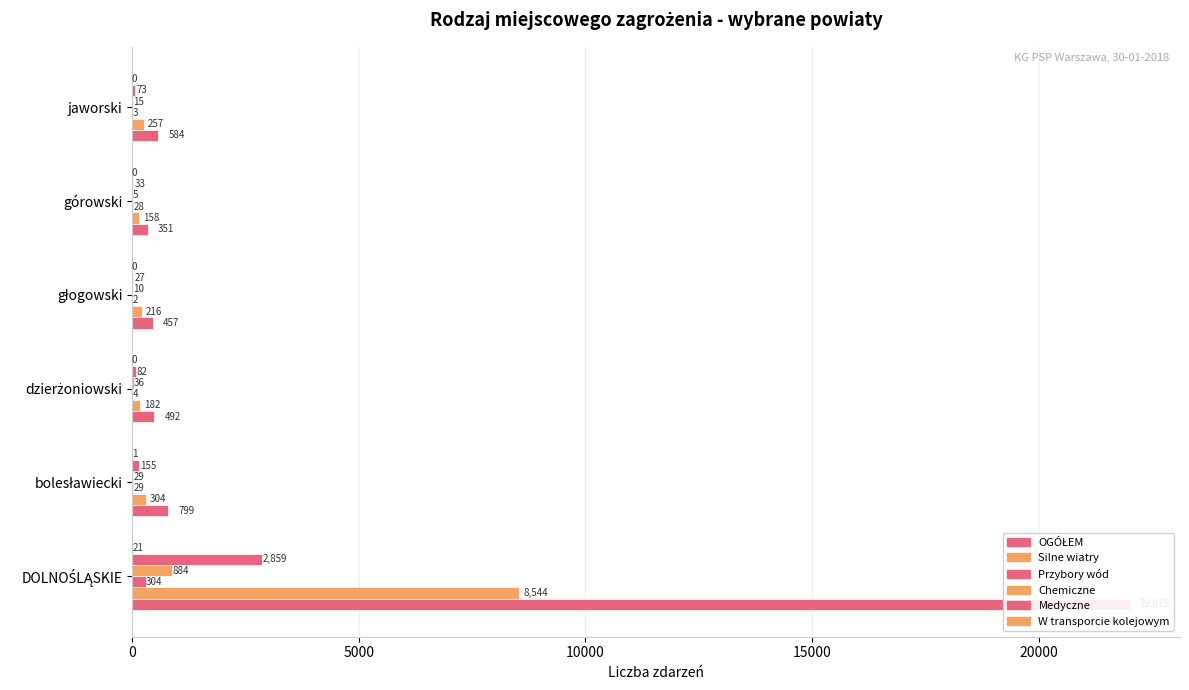

What is the value of the Chemiczne bar at the 4th from the left?

10